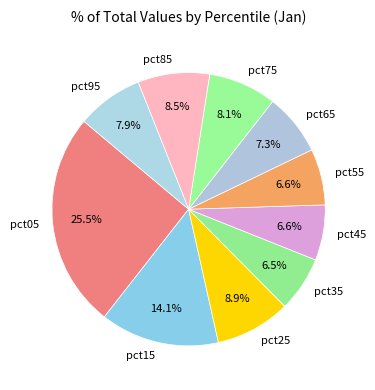

Which slice is the largest?

pct05